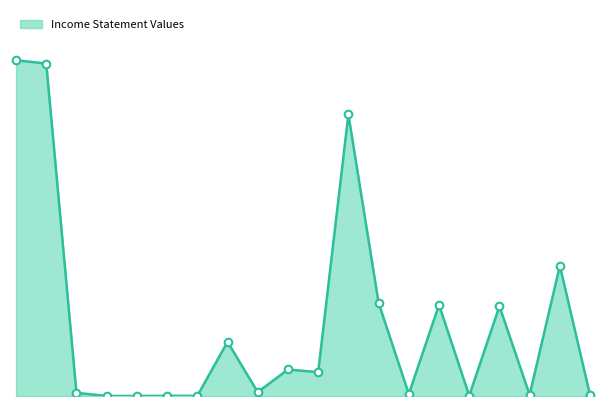

Does the chart have visible grid lines?

No